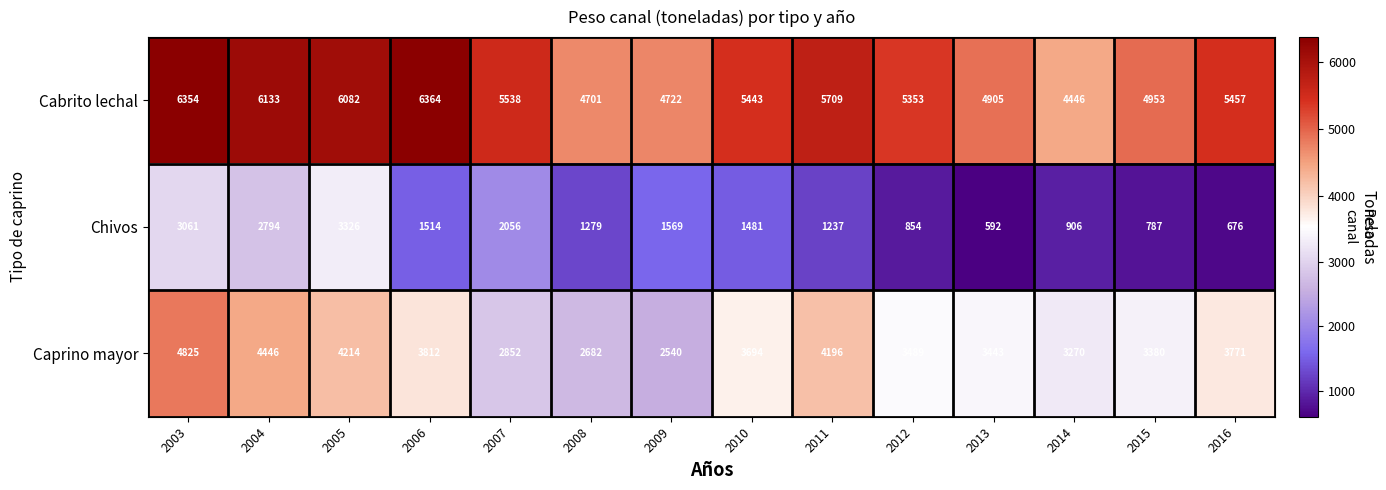

Which category has the lowest value across all series?

2013